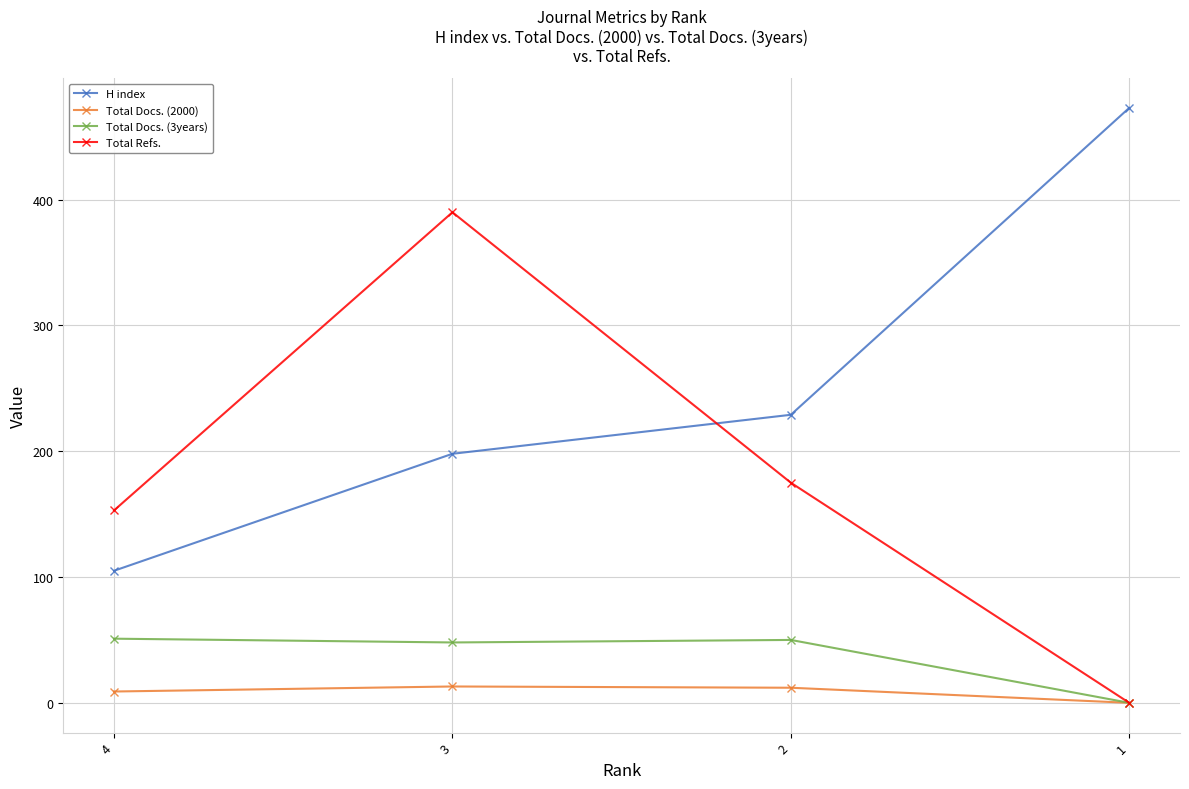

What are all the series names shown in the legend?

H index, Total Docs. (2000), Total Docs. (3years), Total Refs.